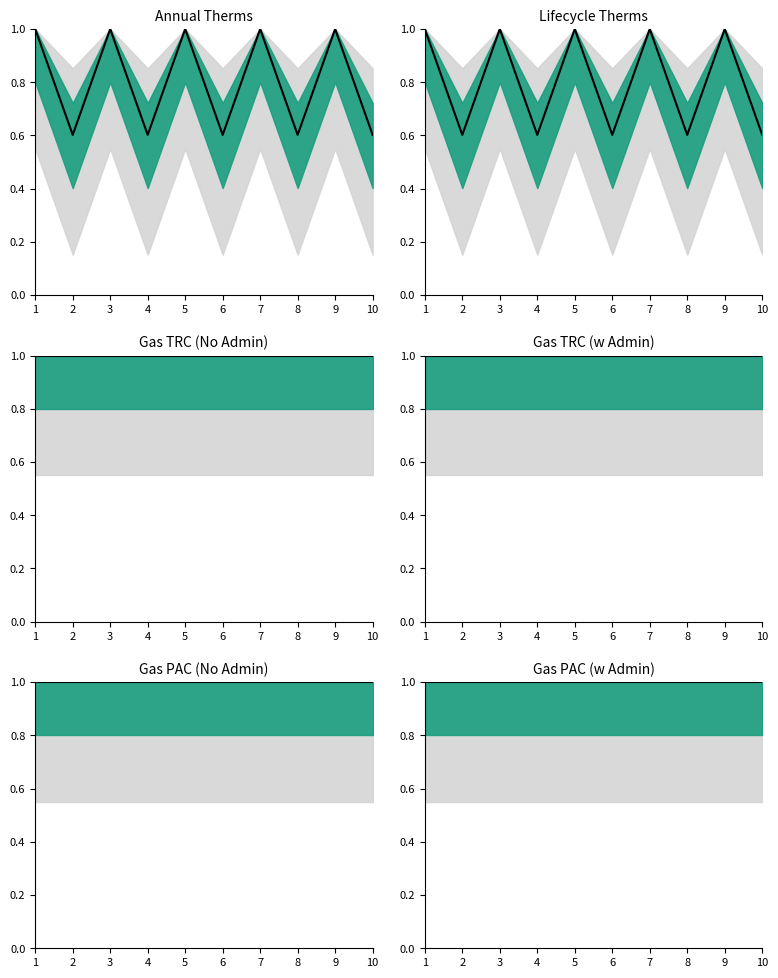

What is the average value of the Lifecycle Therms series?

0.8